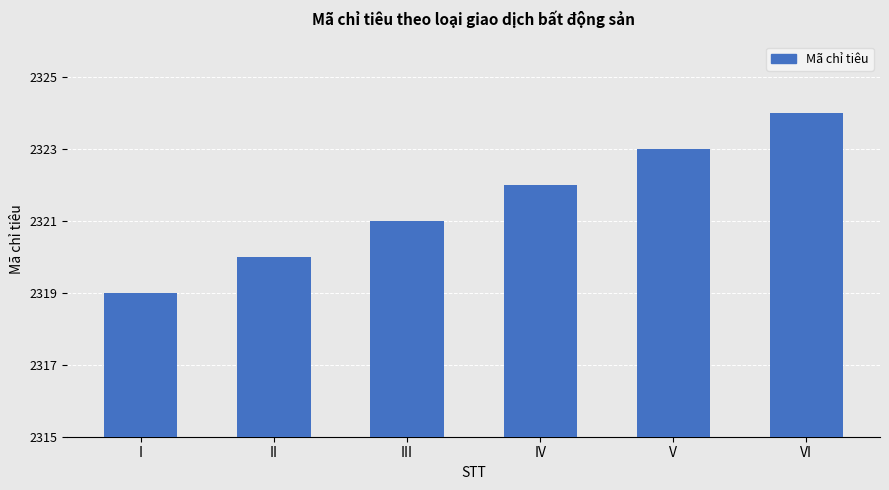

What is the value of the 4th bar from the left?

2322